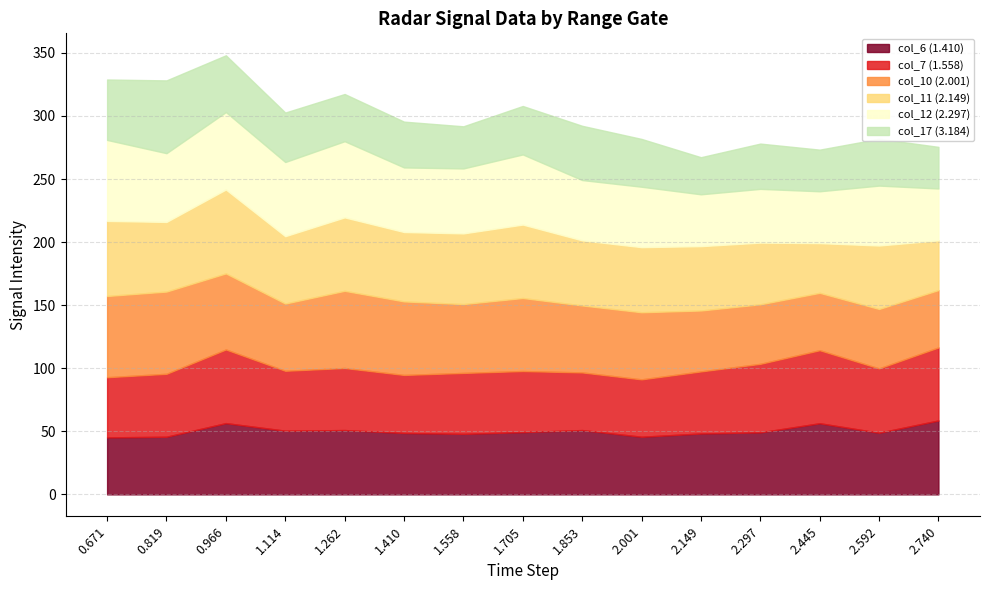

What is the difference between the second highest and second lowest values in the col_7 (1.558) series?

12.2